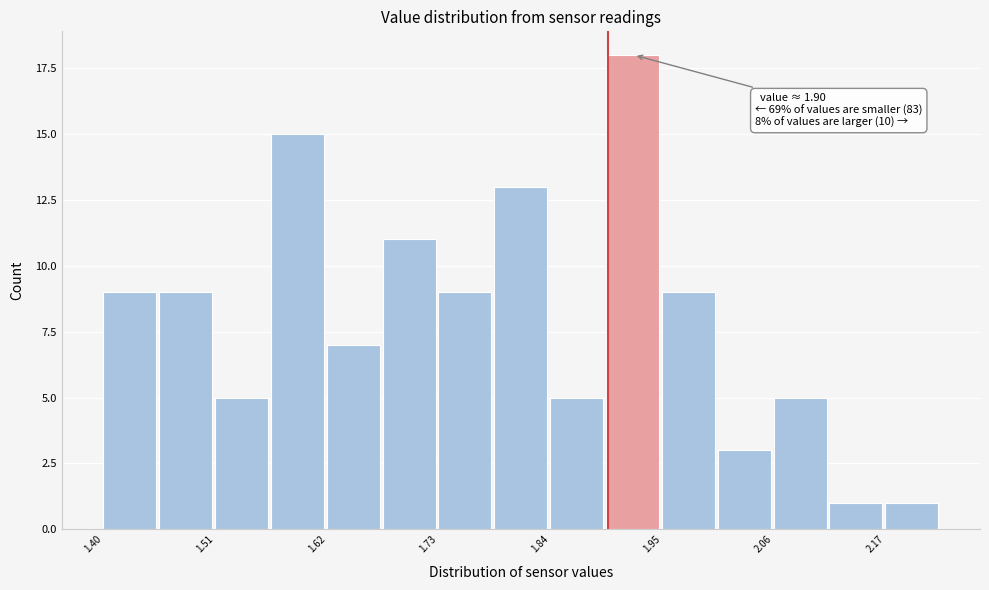

Around what value on the x-axis is the tallest bar? Give the approximate position of its centre, as read against the axis.

1.92